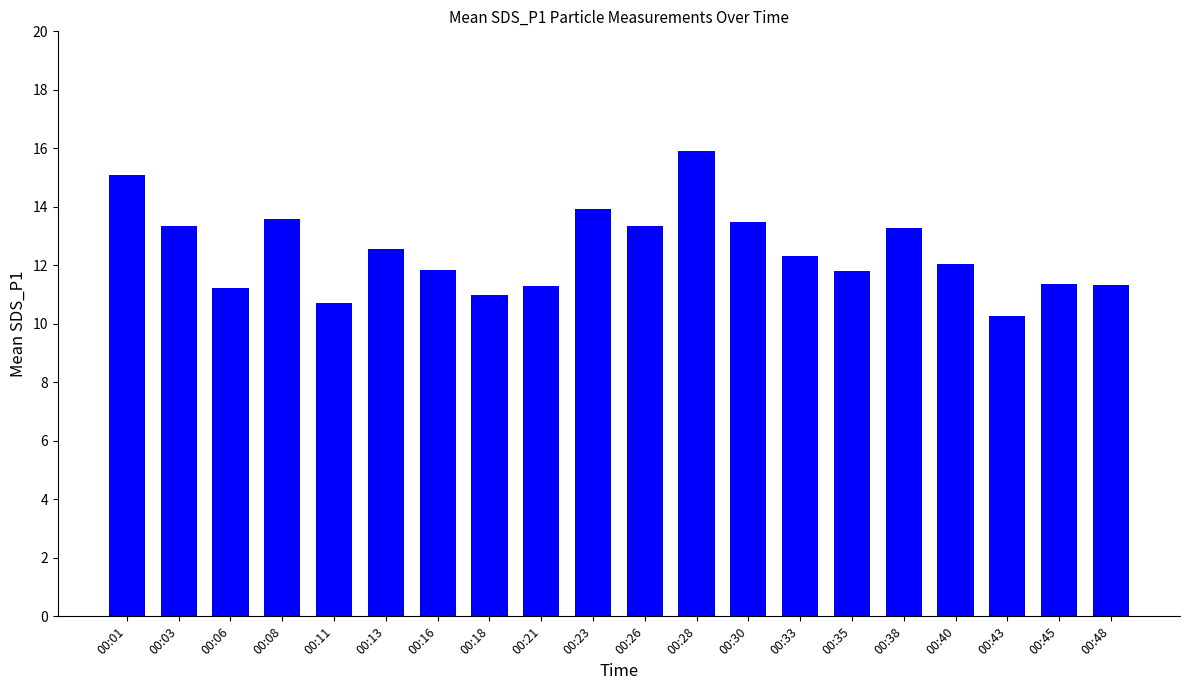

Which label corresponds to the largest value in the chart?

00:28